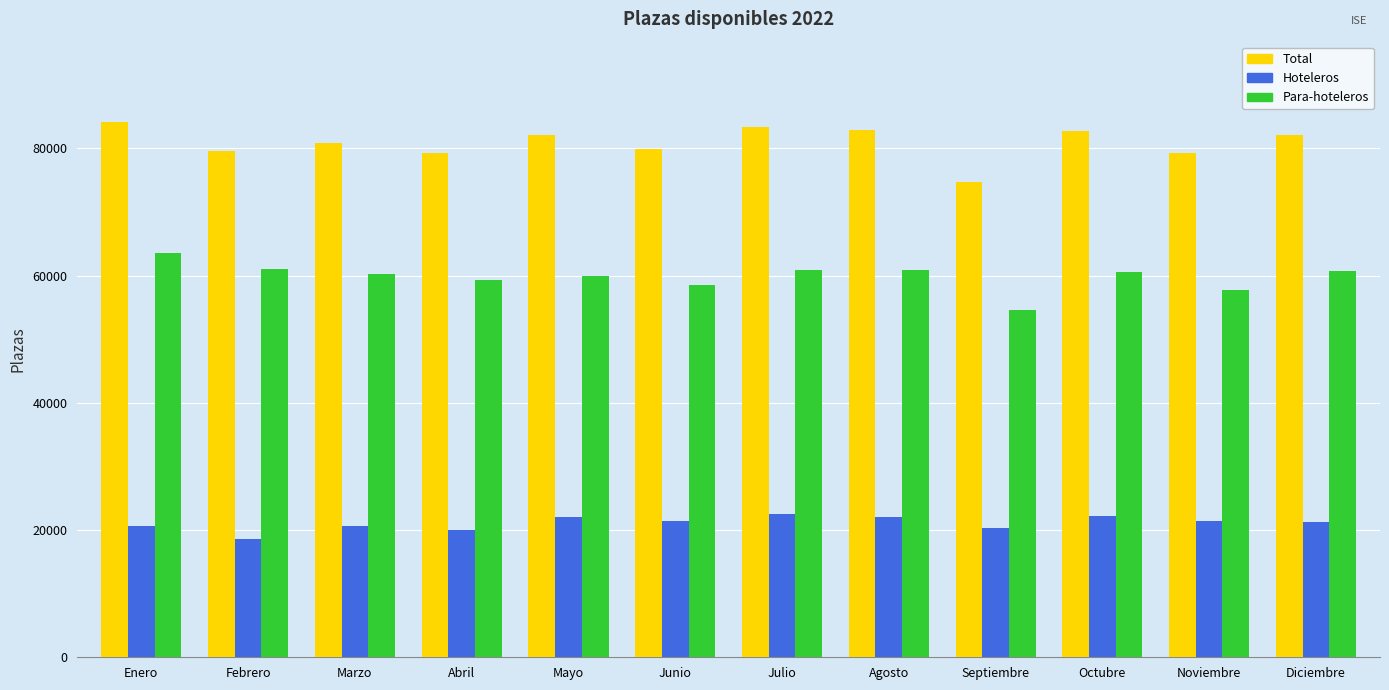

What is the difference between the highest and lowest values at Octubre?

60512